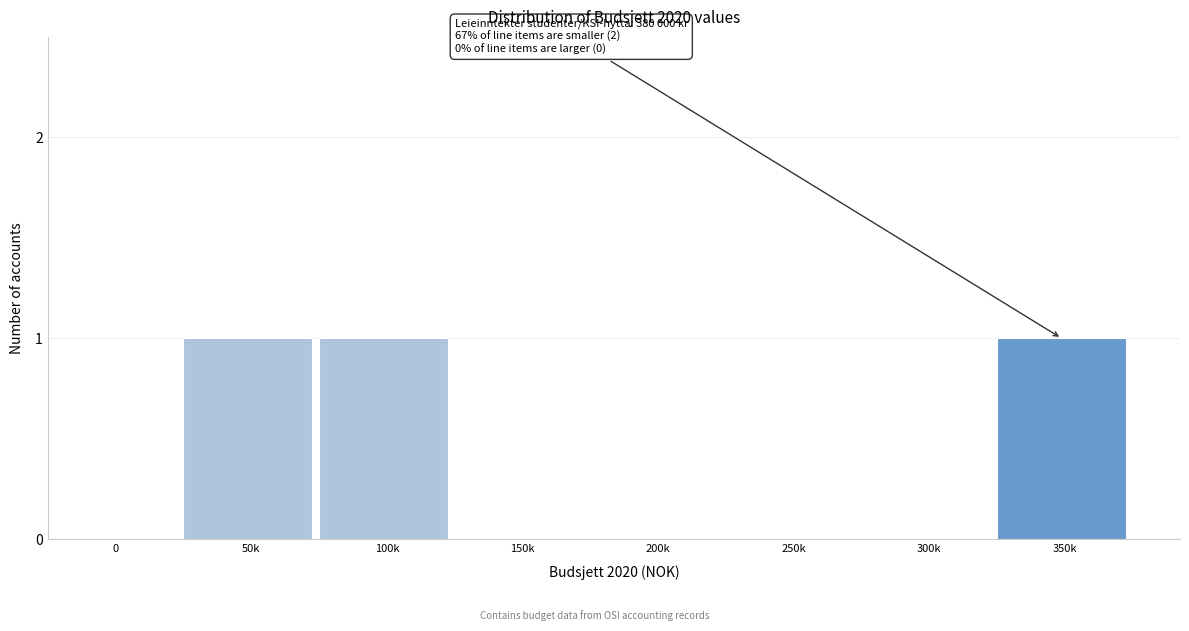

Reading right to left, transcribe all the data shown in this chart.

350k=1	300k=0	250k=0	200k=0	150k=0	100k=1	50k=1	0=0